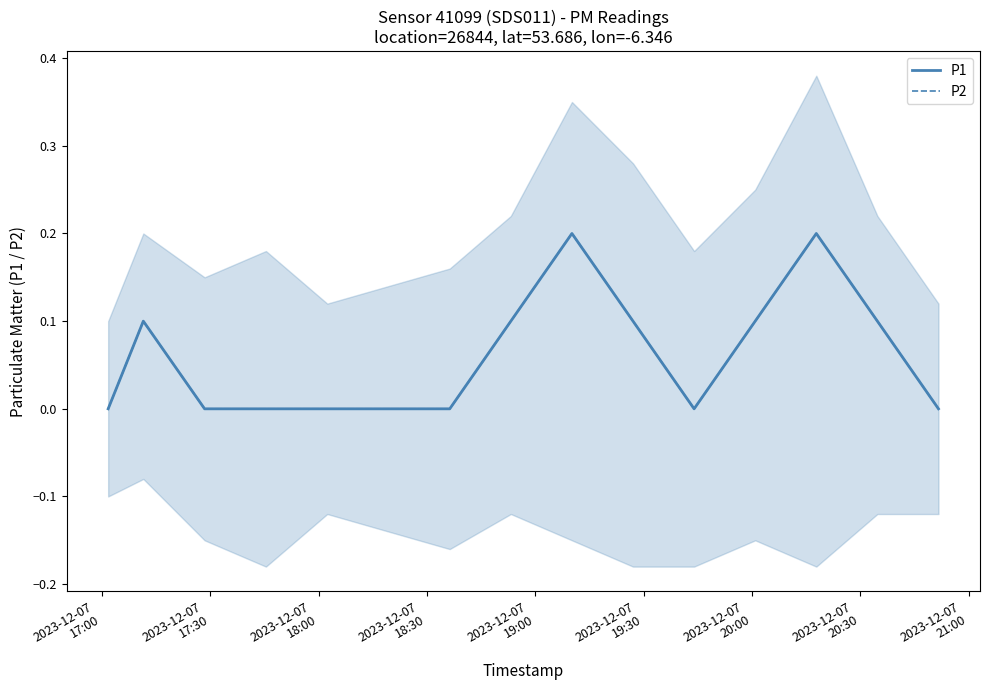

How many values in P1 are above zero?

7